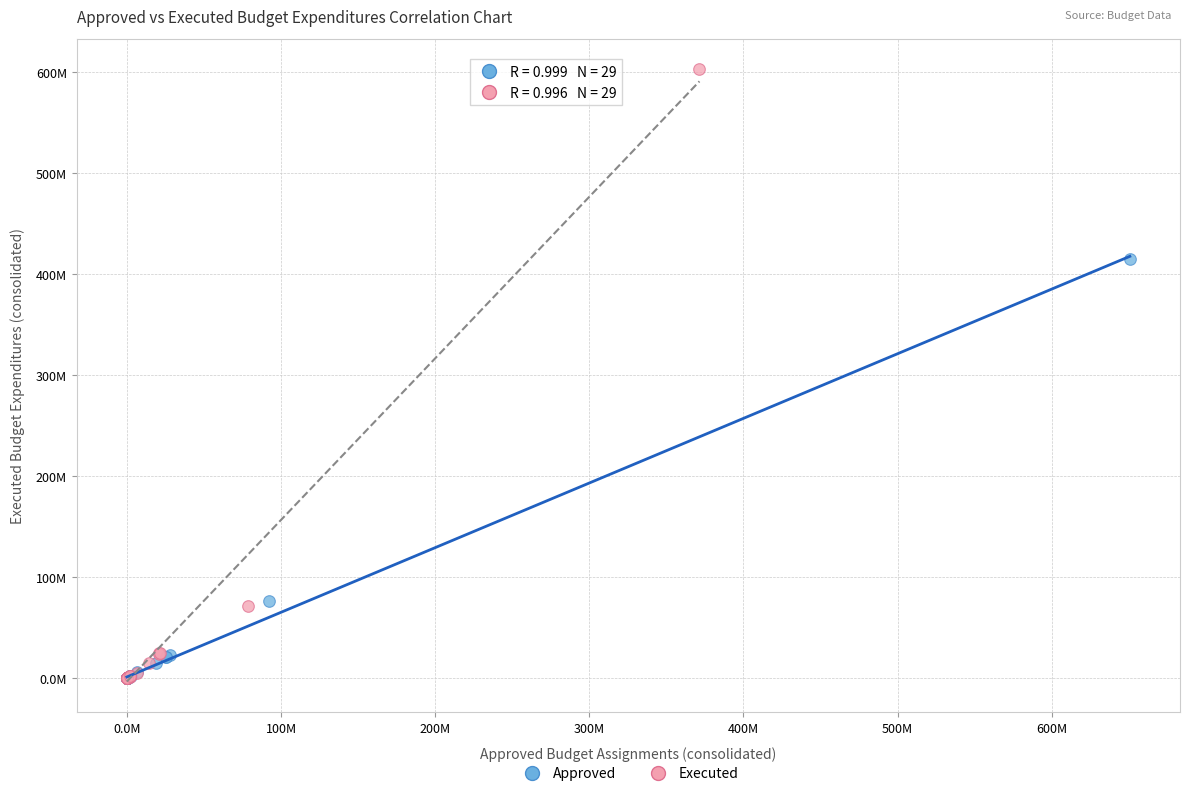

What are all the series names shown in the legend?

Approved, Executed